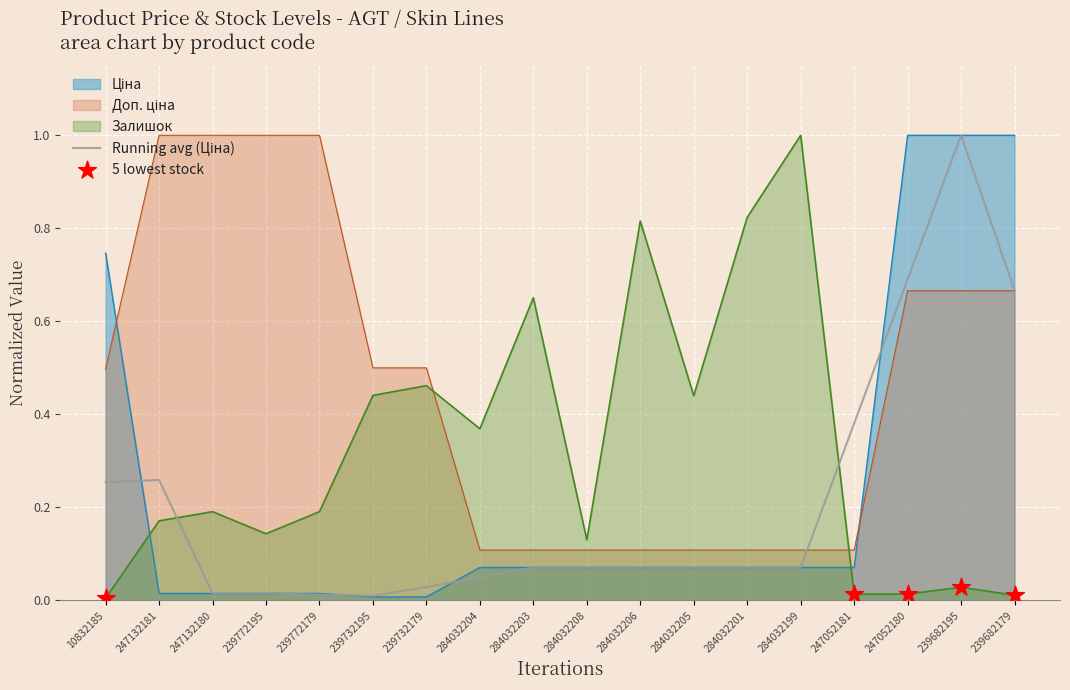

Which series has the widest spread of Y values?

Залишок